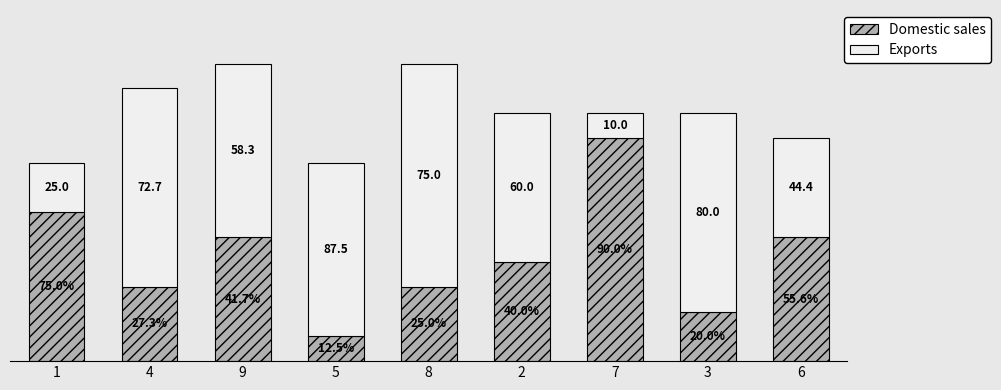

Are the bars grouped side by side (vs. stacked)?

No